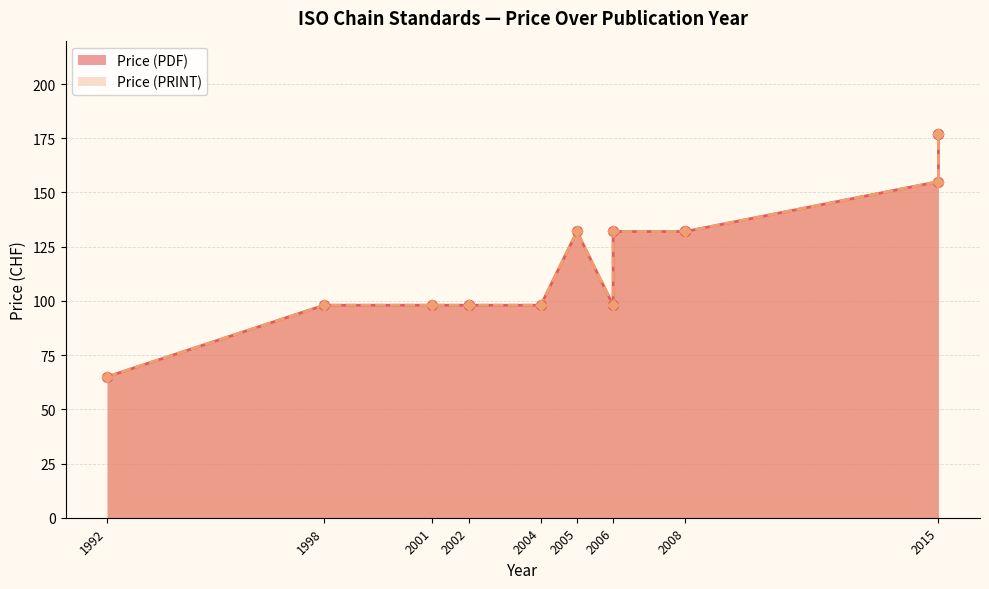

Which series reaches the minimum Y coordinate?

Price (PDF)